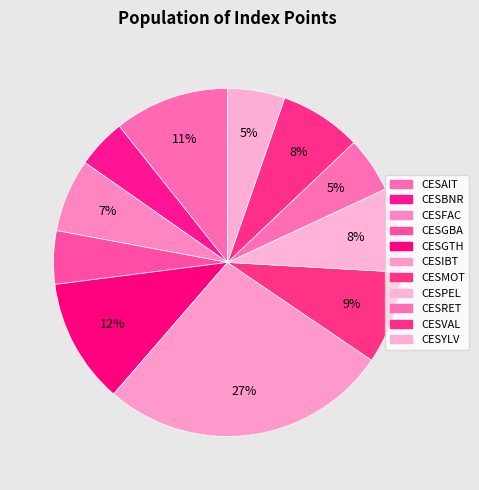

Count the number of slices in the pie.

11